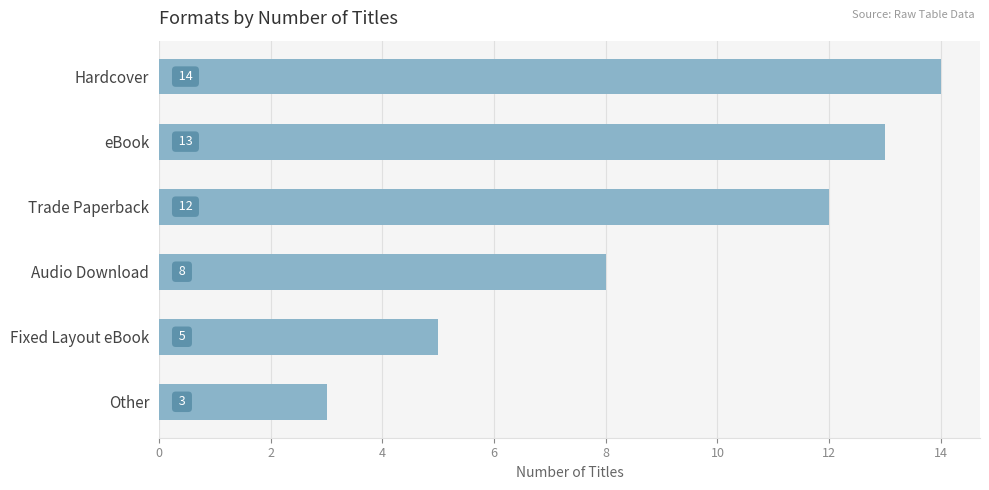

What is the sum of all values?

55